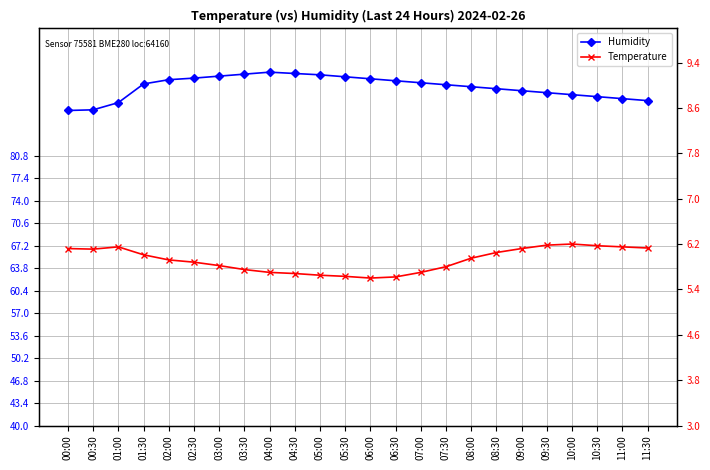

True or false: Temperature and Humidity cross at least once.

False